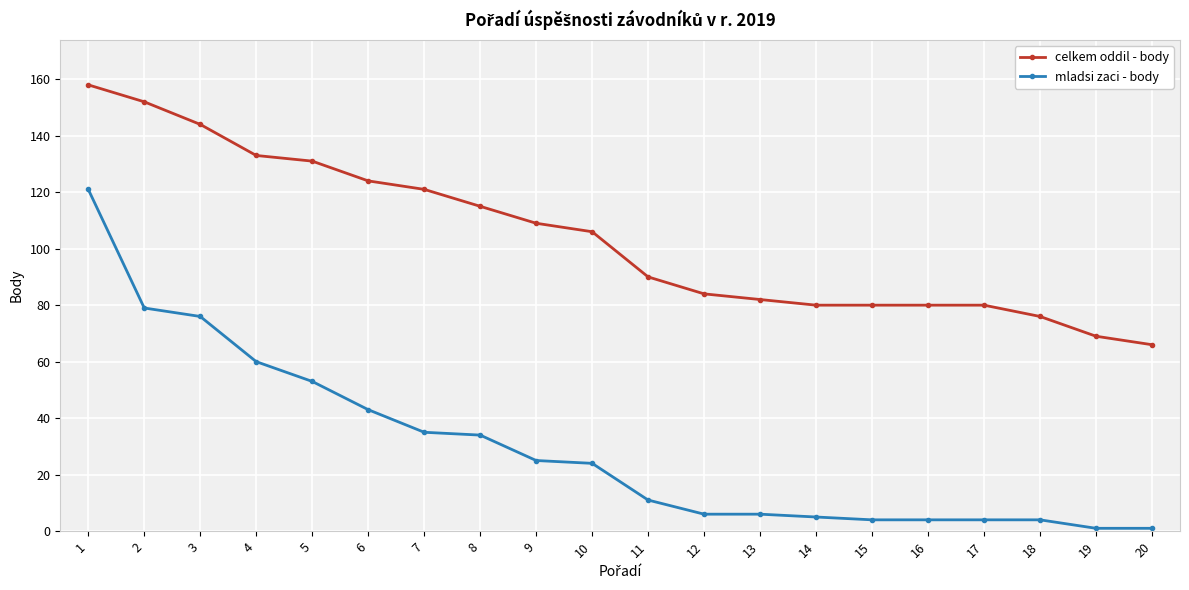

What is the difference between the second highest and minimum values in the mladsi zaci - body series?

78